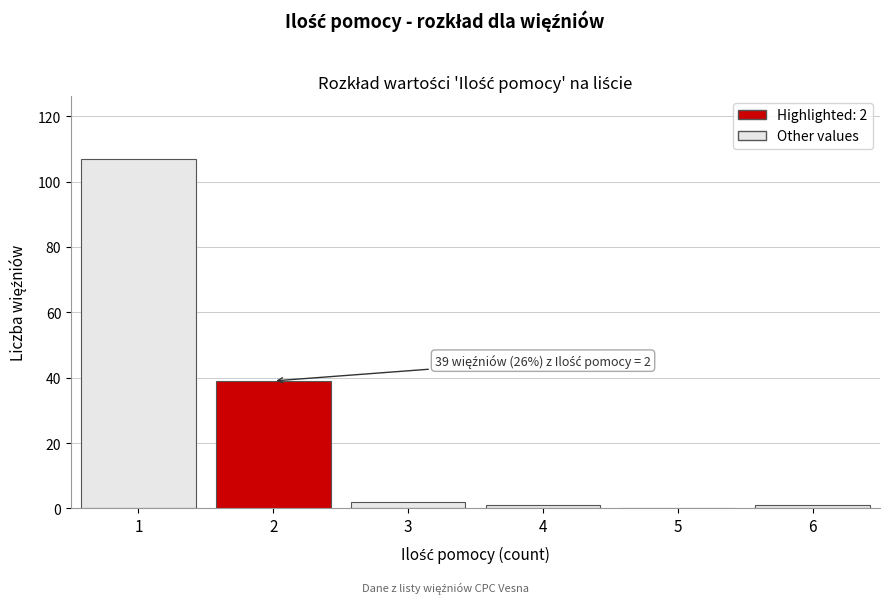

Reading right to left, list all the values displayed in this chart.

6=1	5=0	4=1	3=2	2=39	1=107